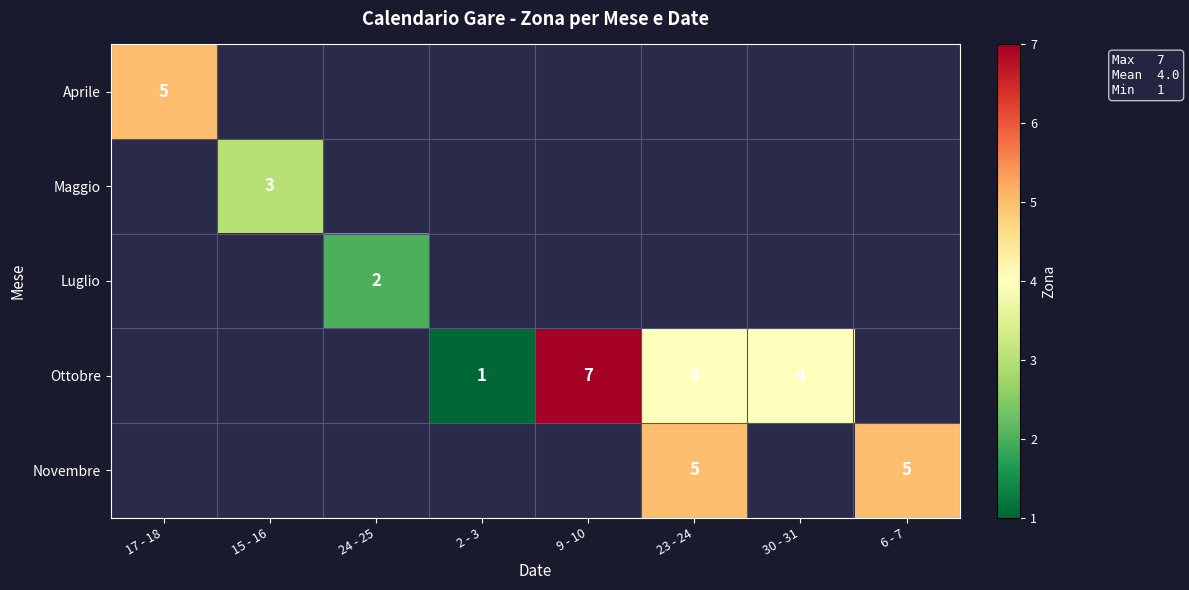

Which has a higher value, 15 - 16 or 6 - 7?

6 - 7